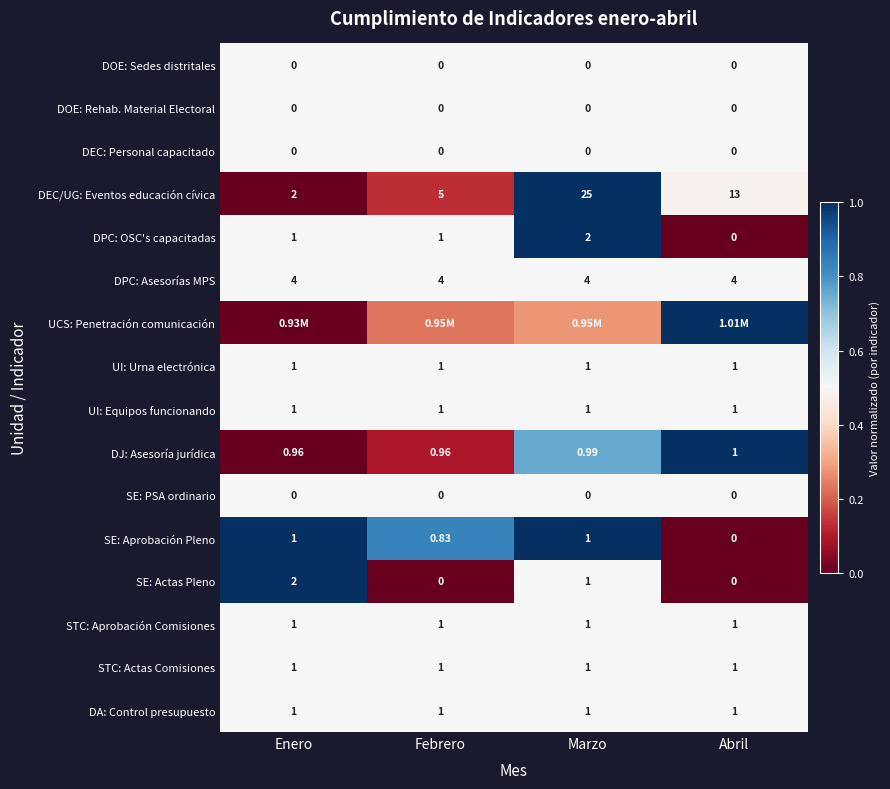

Is it true that UI: Urna electrónica equals 0.3 at Abril?

False